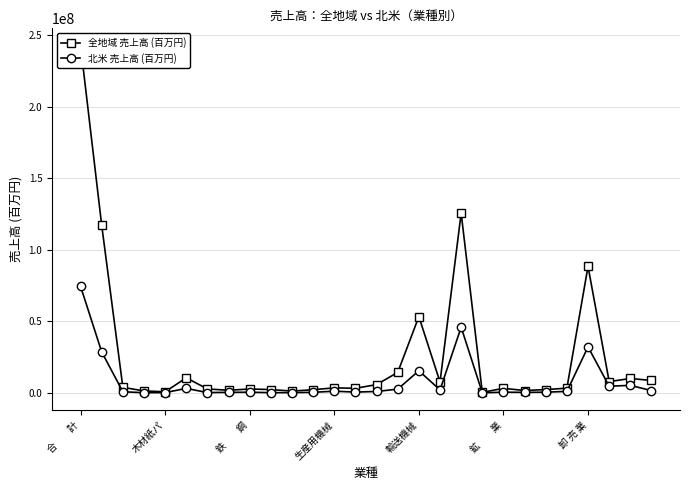

The 全地域 売上高 (百万円) series shows 3273572 at 23. True or false?

True